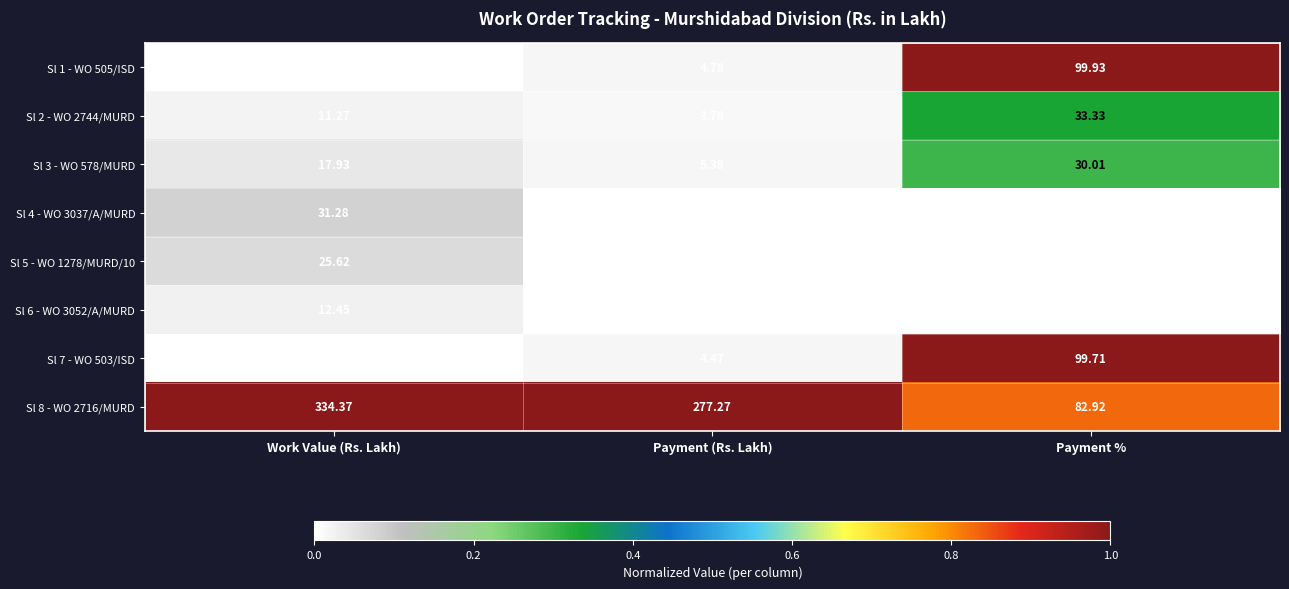

What is the total value across all series at Payment (Rs. Lakh)?

295.7